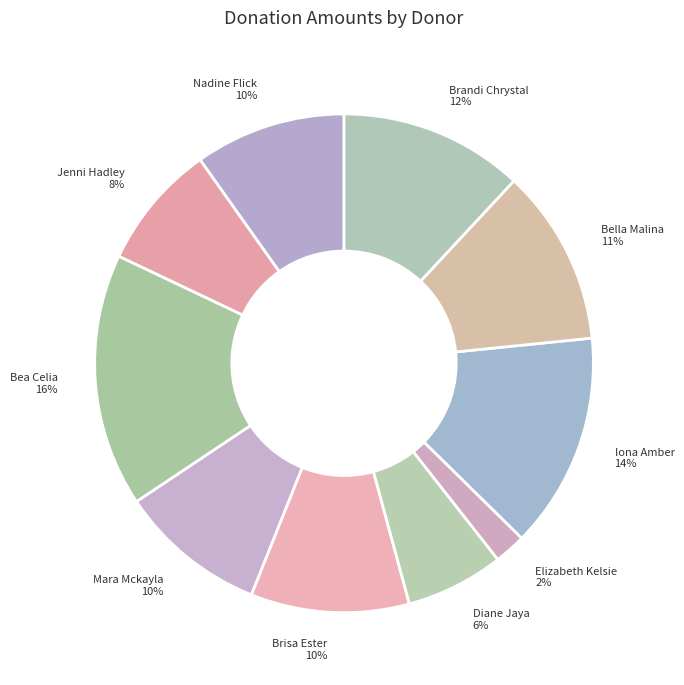

To the nearest percent, what is the combined percentage of Bea Celia and Iona Amber?

30%